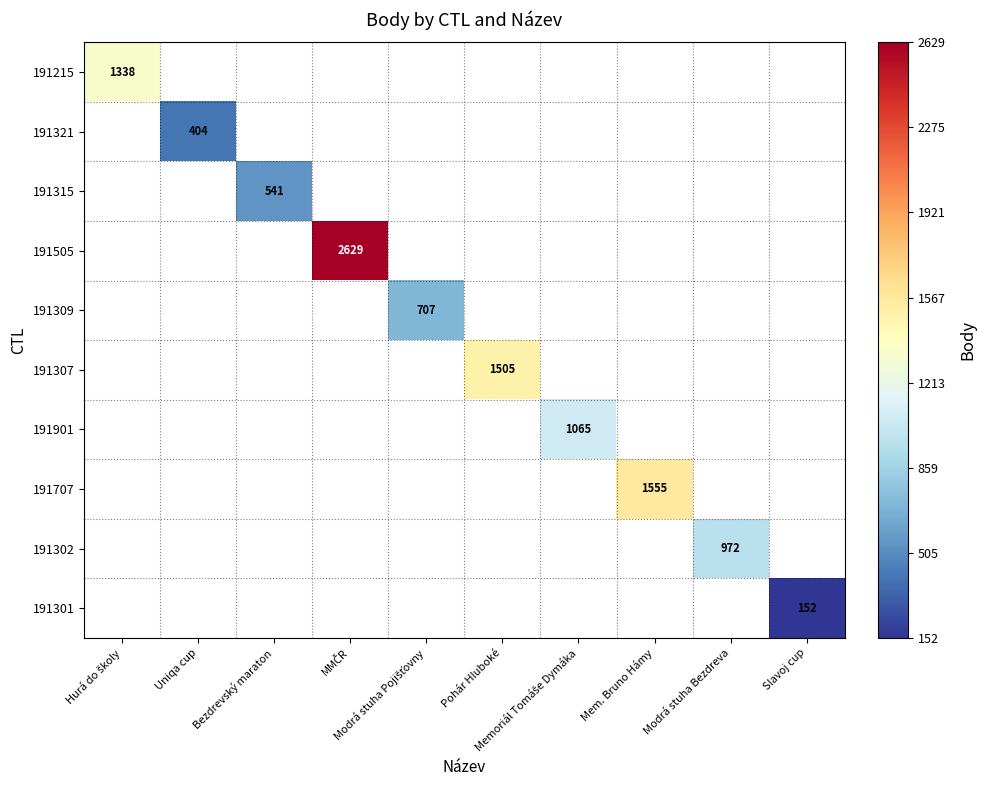

Is it true that 191315 equals 186.7 at Bezdrevský maraton?

False